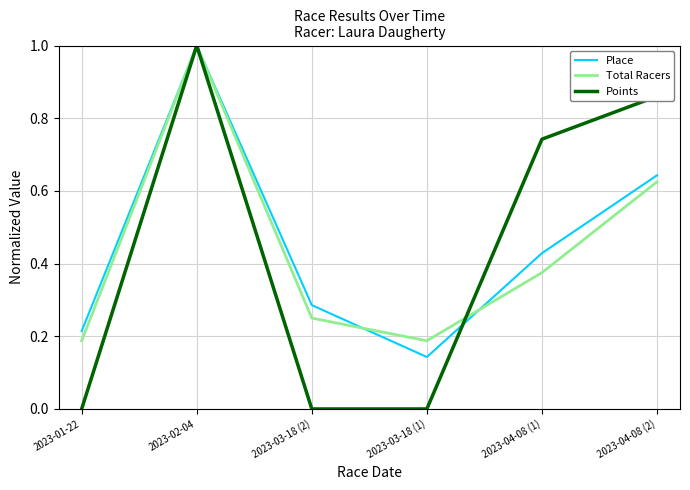

Does the chart display data point markers on the line(s)?

No